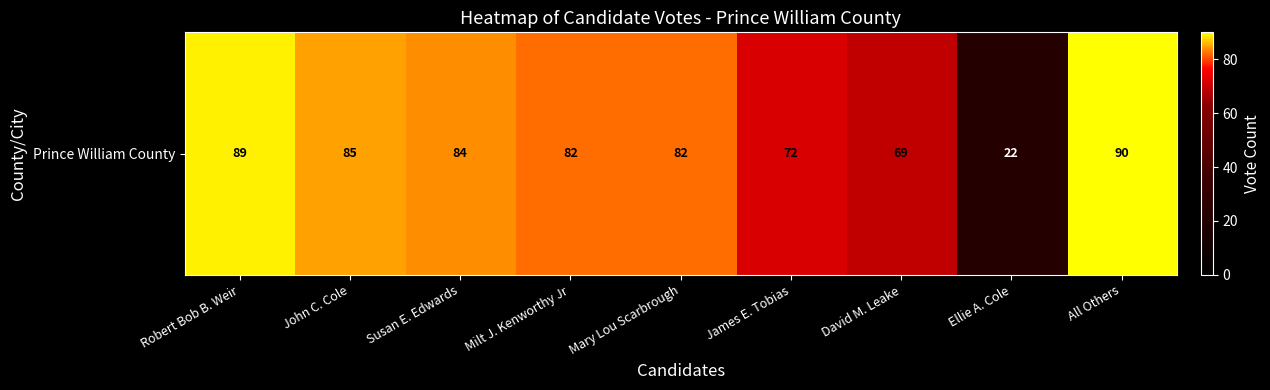

List the labels in order of value, smallest first.

Ellie A. Cole, David M. Leake, James E. Tobias, Milt J. Kenworthy Jr, Mary Lou Scarbrough, Susan E. Edwards, John C. Cole, Robert Bob B. Weir, All Others